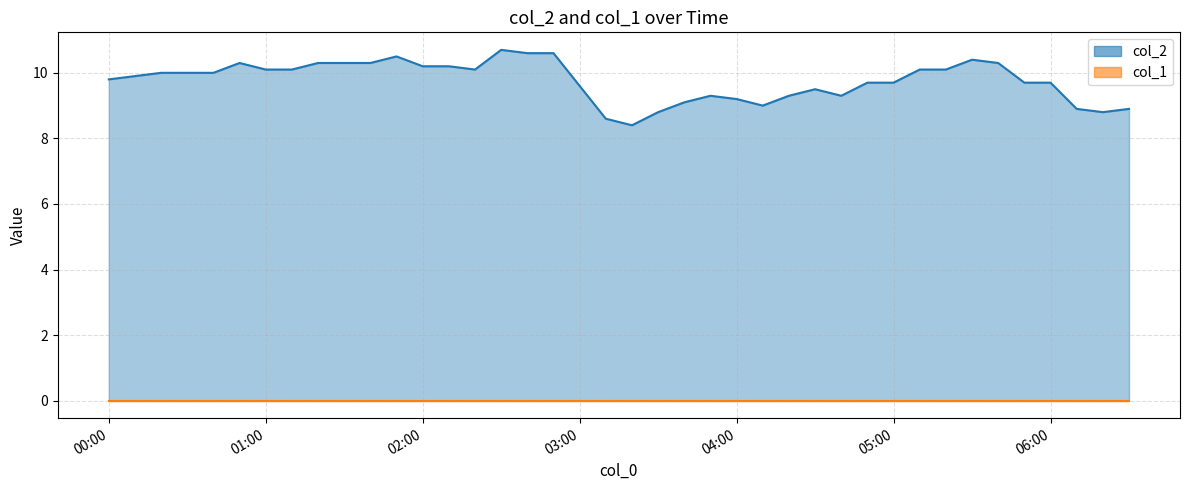

What value does the data have at 2023/12/07 05:10:00?

10.1